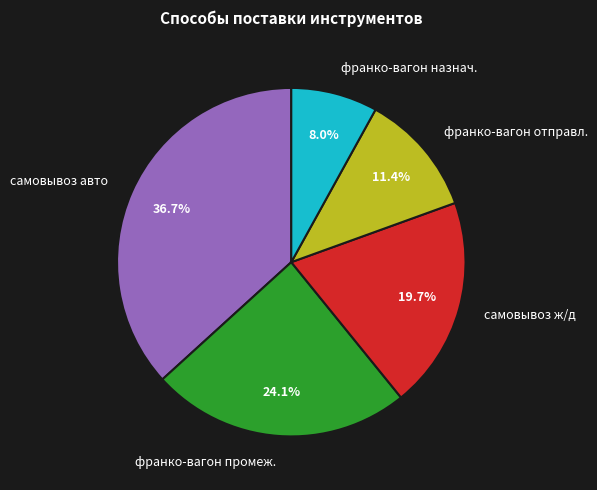

Does самовывоз авто represent more than half of the total?

No